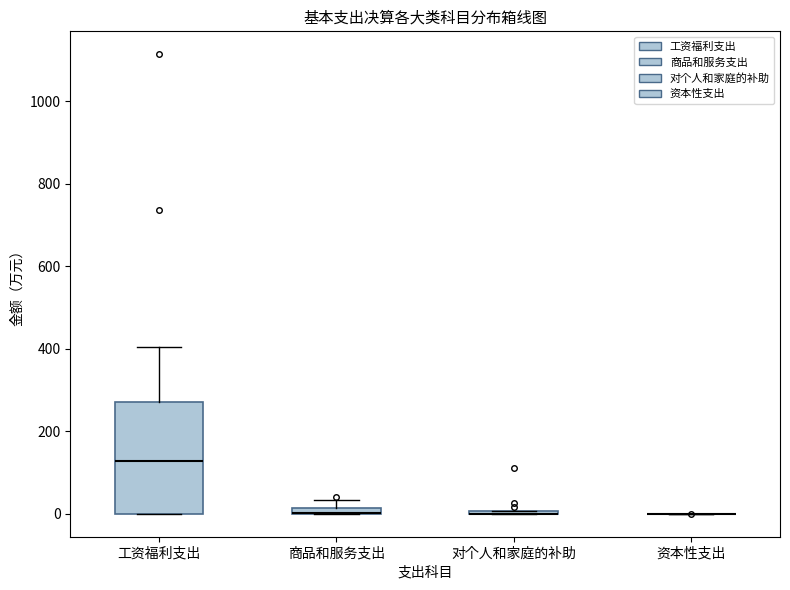

Which box is the tallest, from its lower edge to its upper edge?

工资福利支出